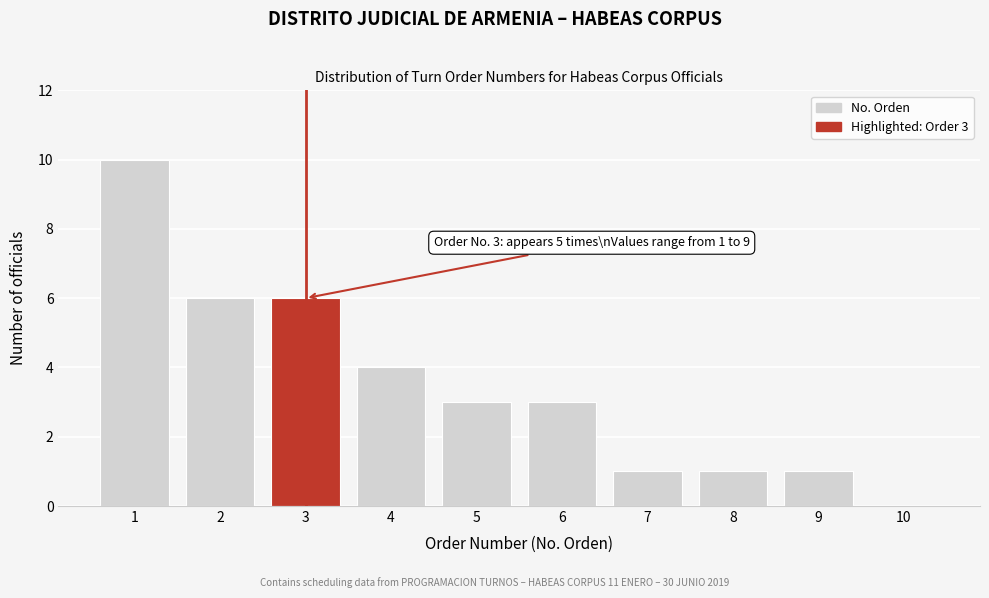

Reading right to left, list all the values displayed in this chart.

10=0	9=1	8=1	7=1	6=3	5=3	4=4	3=6	2=6	1=10